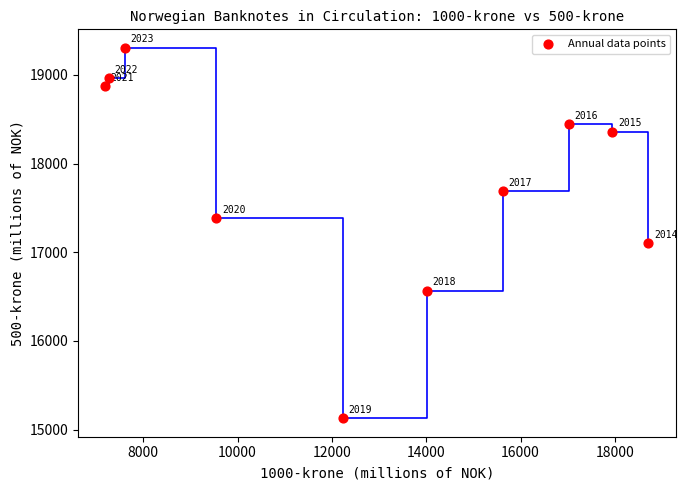

What is the average X value?

12718.8